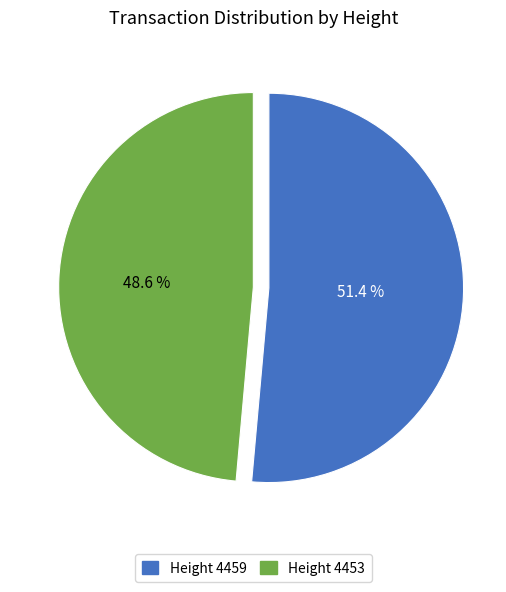

To the nearest percent, what is the average slice percentage?

50%